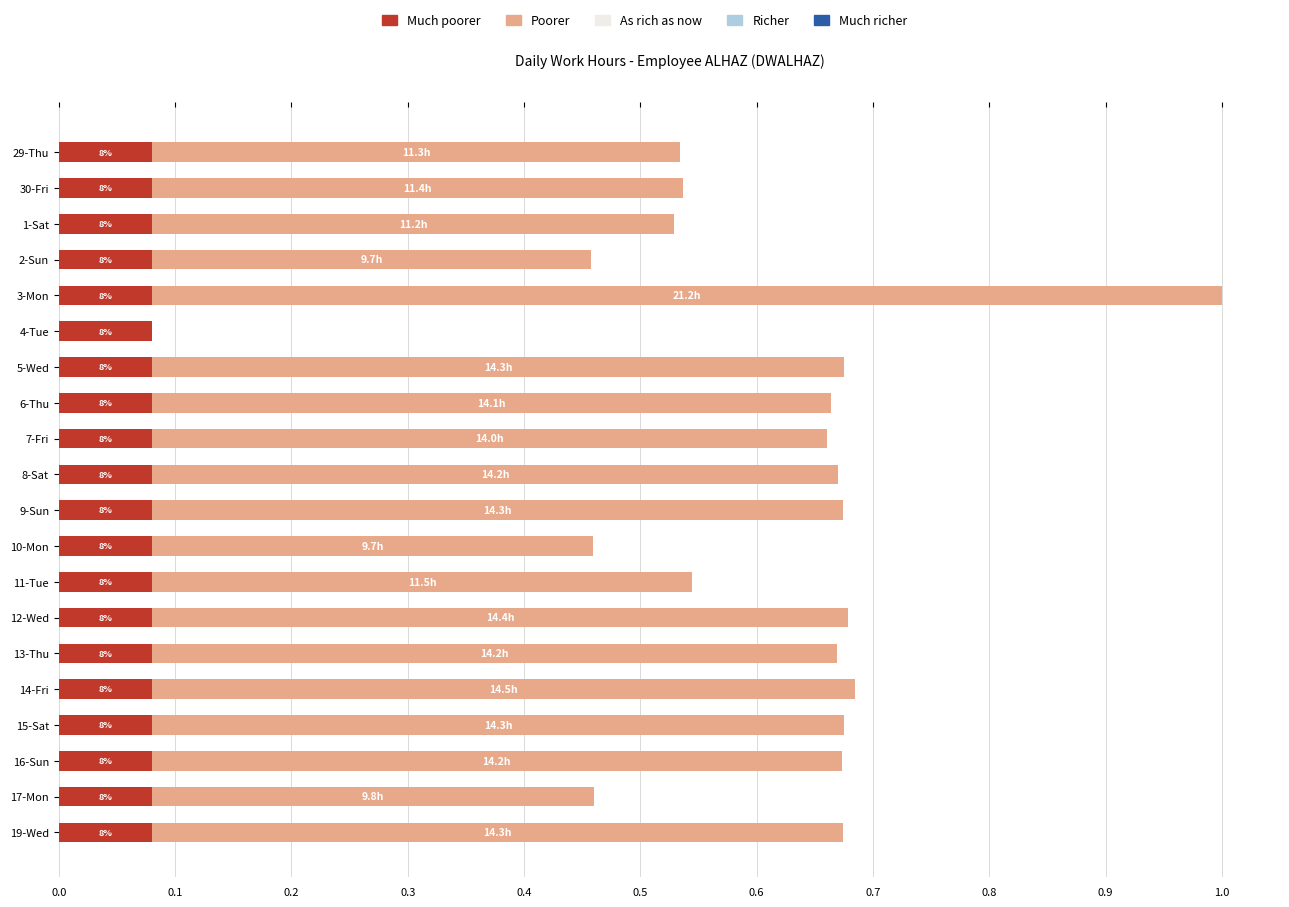

At how many categories does at least one series exceed 0?

20